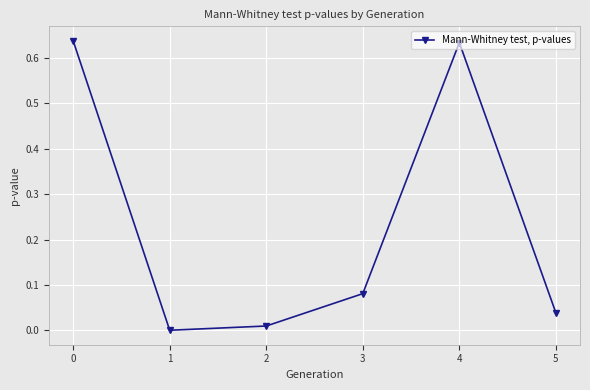

What is the change in value from 3 to 4?

+0.6